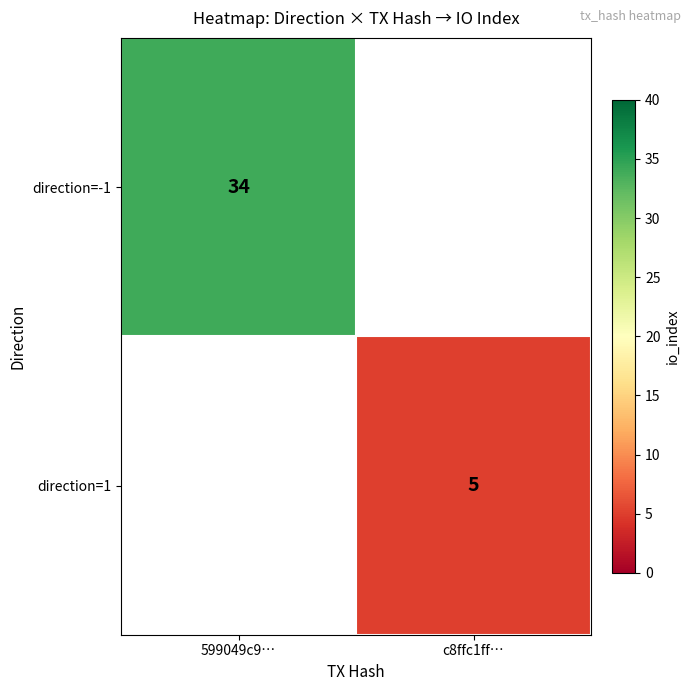

The value of direction=1 at c8ffc1ff… is 7. True or false?

False